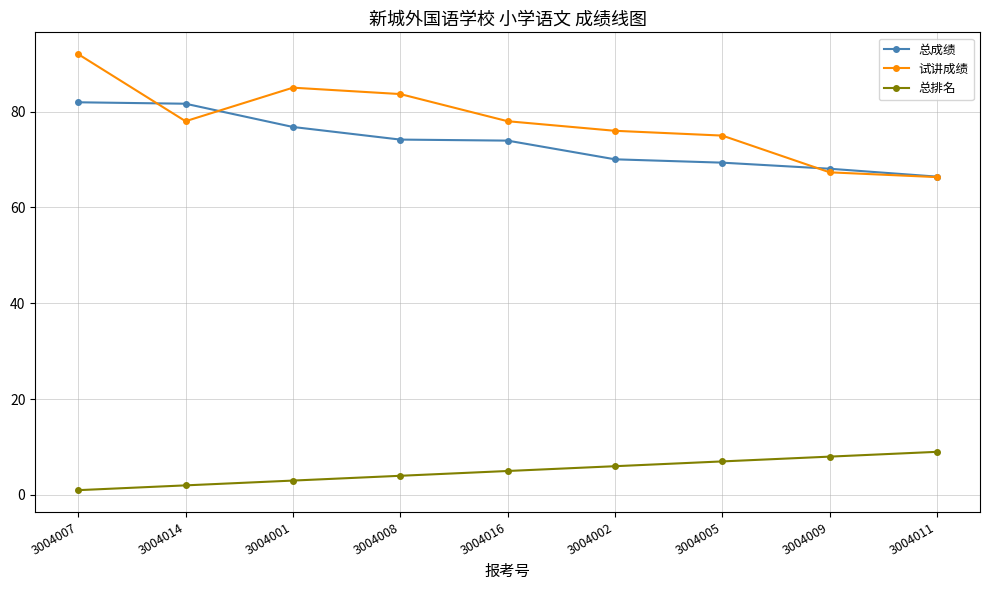

How many lines are shown in the chart?

3